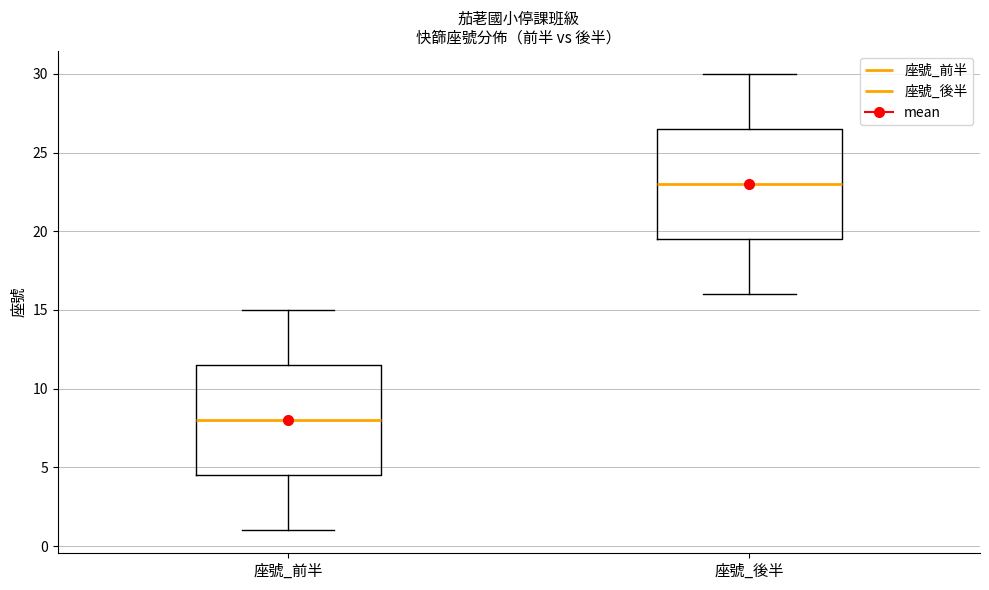

Reading left to right, read every box against the y-axis: the position of its median line, the range the box covers, and the ends of its whiskers. The values are not printed on the chart, so give them approximately, as read against the axis.

座號_前半: median 8.0, box 4.5 to 11.5, whiskers 1.0 to 15.0
座號_後半: median 23.0, box 19.5 to 26.5, whiskers 16.0 to 30.0